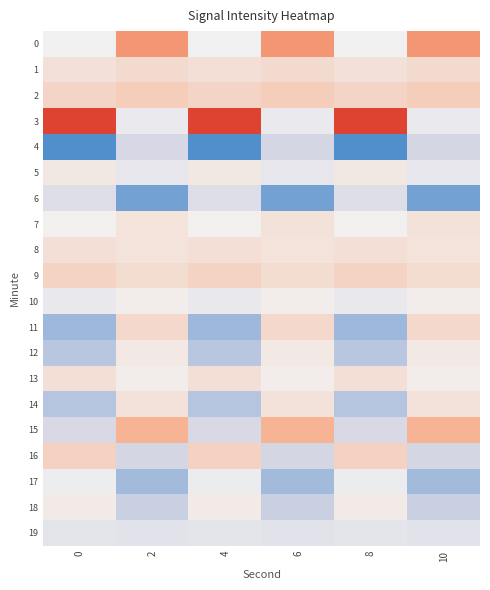

Count the number of categories in the chart.

6